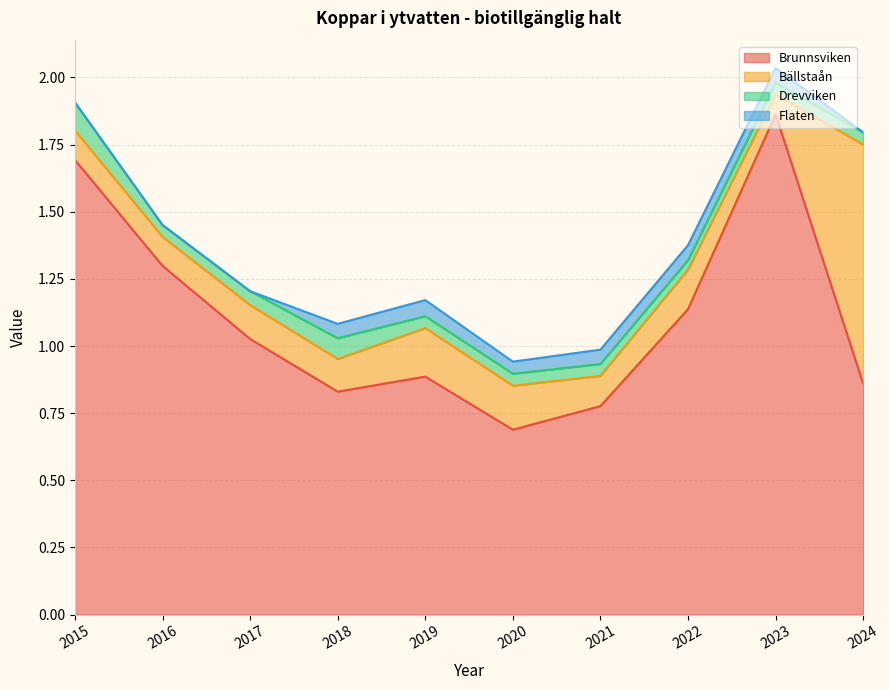

Which series has the largest total across all categories?

Brunnsviken